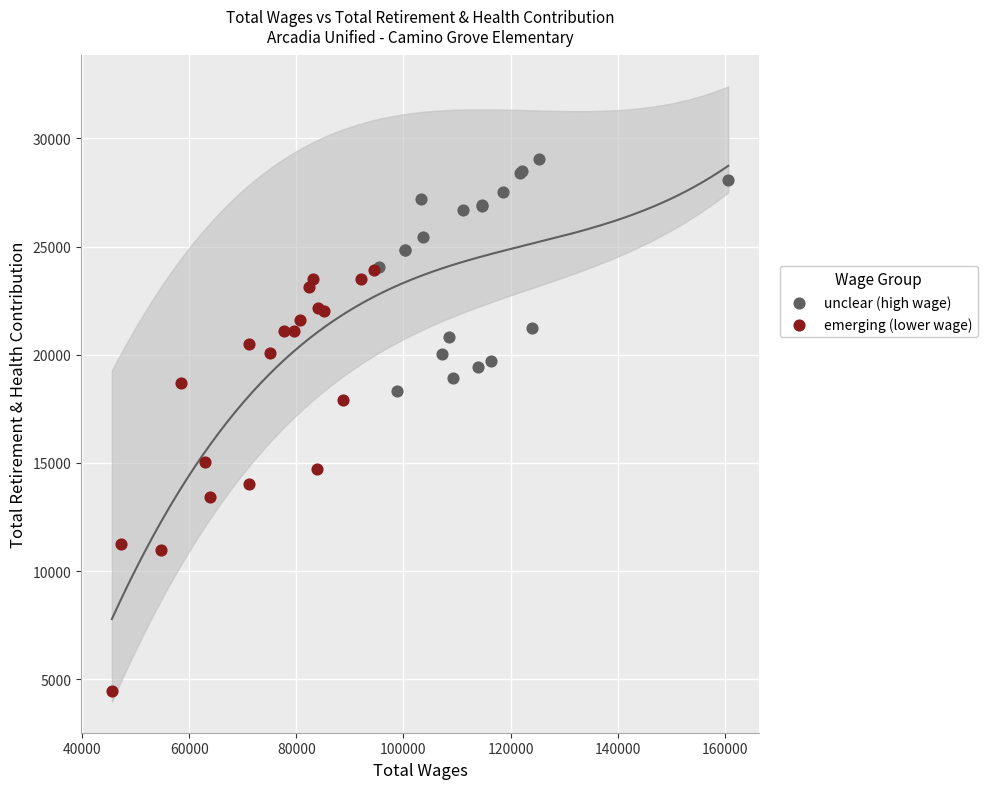

Which series reaches the minimum Y coordinate?

emerging (lower wage)